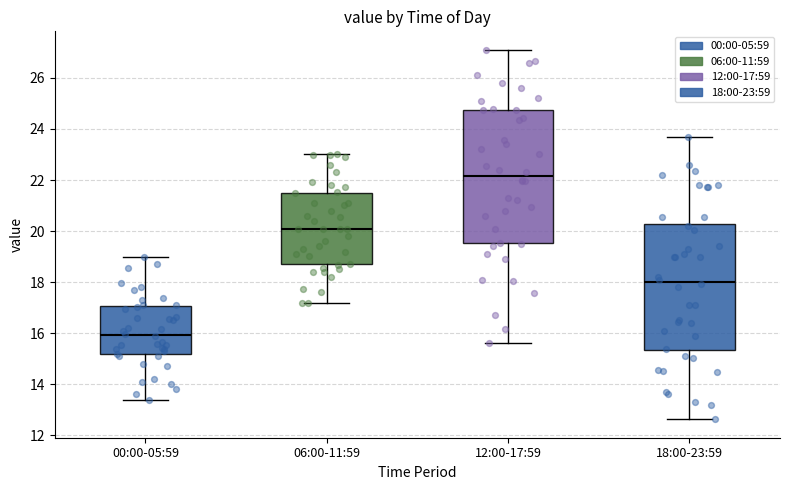

Reading left to right, transcribe this box plot: for each box, give where its median line is, the range the box spans, and where its two whiskers end, as read against the y-axis. The values are not printed on the chart, so give them approximately, as read against the axis.

00:00-05:59: median 16.0, box 15.2 to 17.0, whiskers 13.4 to 19.0
06:00-11:59: median 20.2, box 18.6 to 21.6, whiskers 17.2 to 23.0
12:00-17:59: median 22.2, box 19.6 to 24.8, whiskers 15.6 to 27.2
18:00-23:59: median 18.0, box 15.4 to 20.2, whiskers 12.6 to 23.6